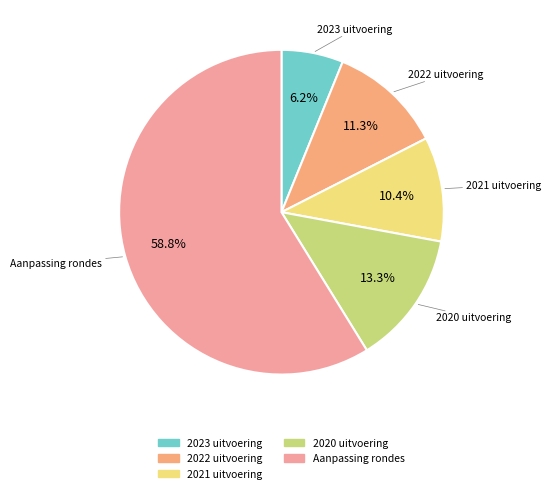

Approximately how many times larger is the value at 2021 uitvoering compared to 2023 uitvoering?

1.7